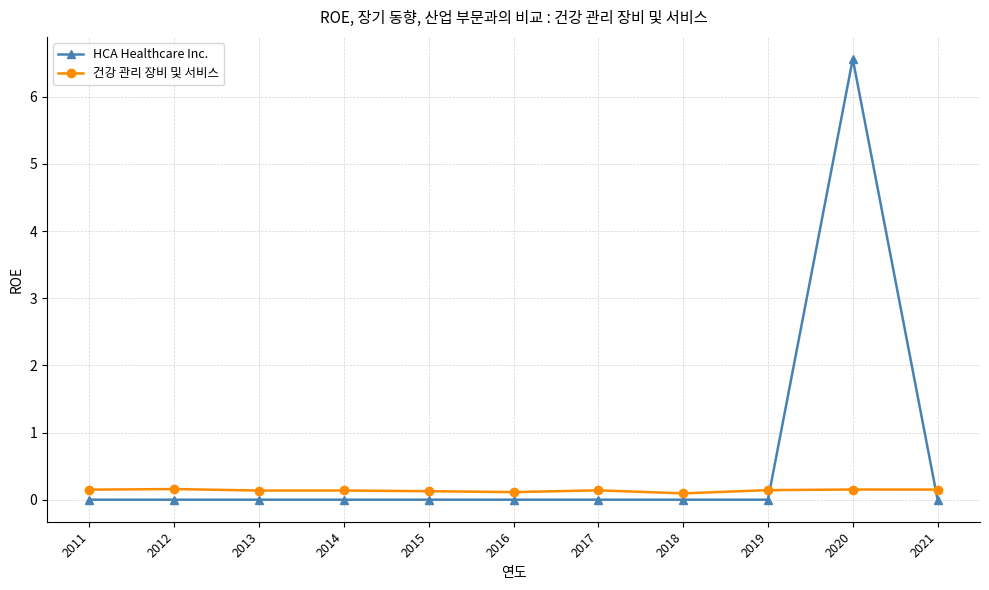

What is the value of the 건강 관리 장비 및 서비스 point at the 8th from the left?

0.1